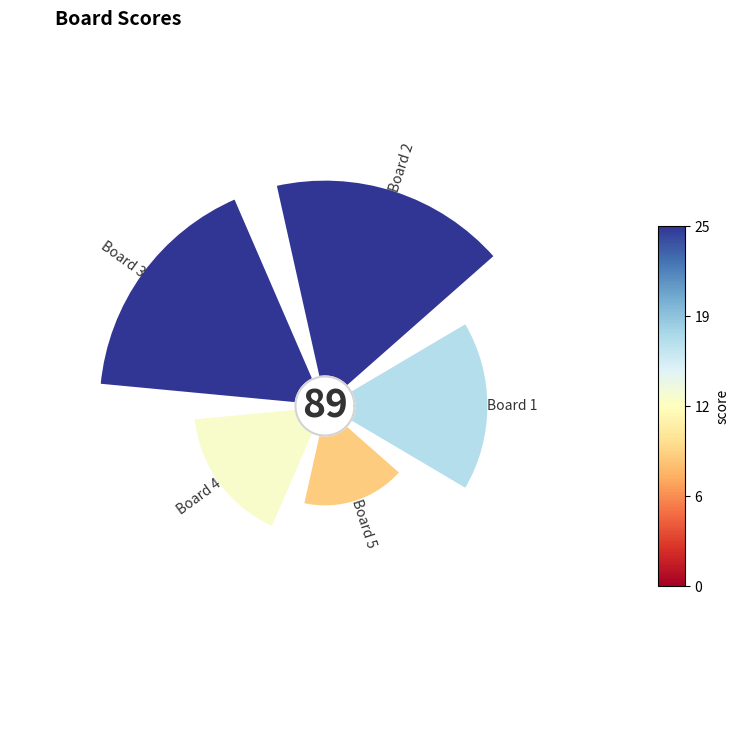

True or false: 0.6 accounts for 27% of the total.

False